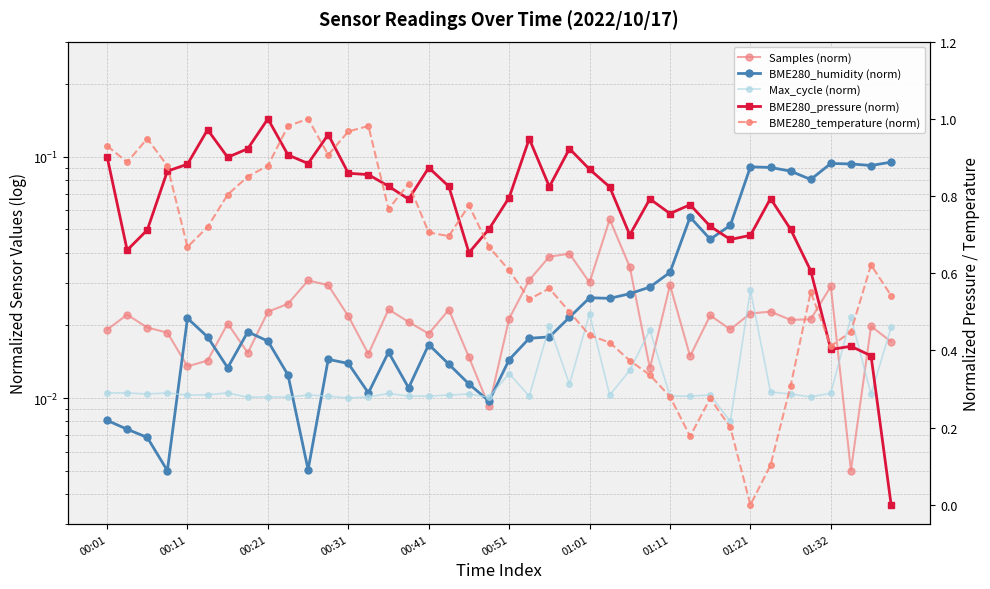

How many values in BME280_pressure (norm) are above zero?

39